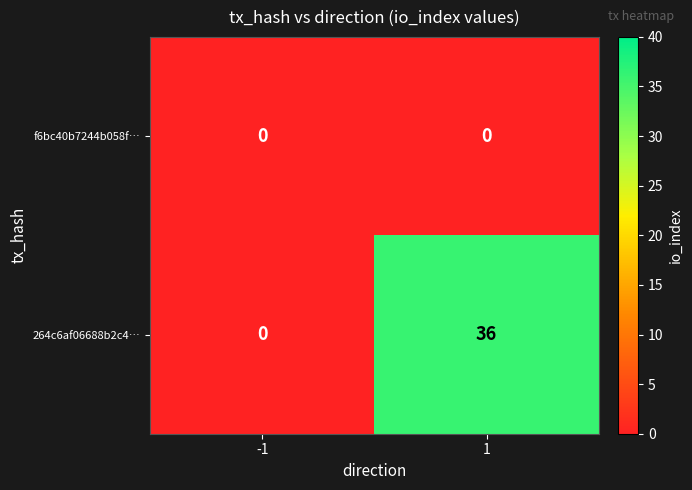

Reading left to right, what are all the values shown in this chart?

f6bc40b7244b058f…: -1=0	1=0
264c6af06688b2c4…: -1=0	1=36